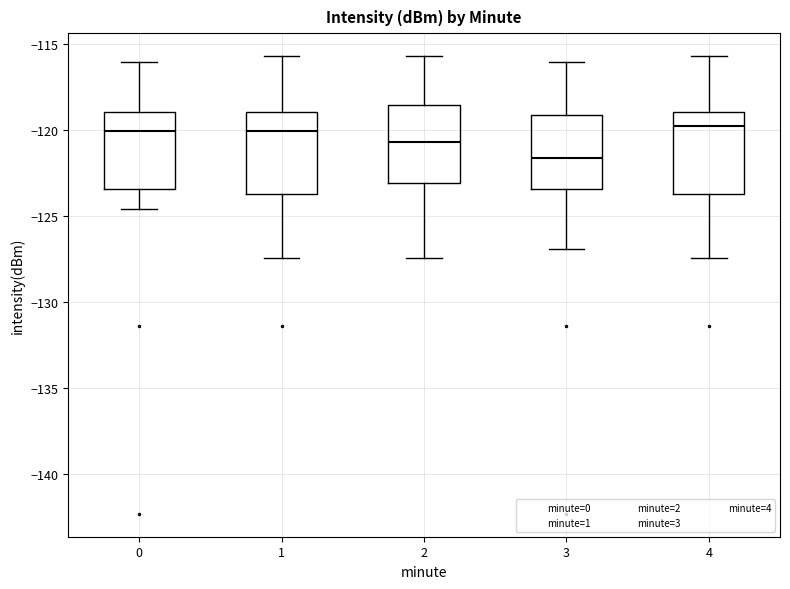

Where is the lower edge of the box at x = 1 on the y-axis? The values are not printed on the chart, so give them approximately, as read against the axis.

-123.5